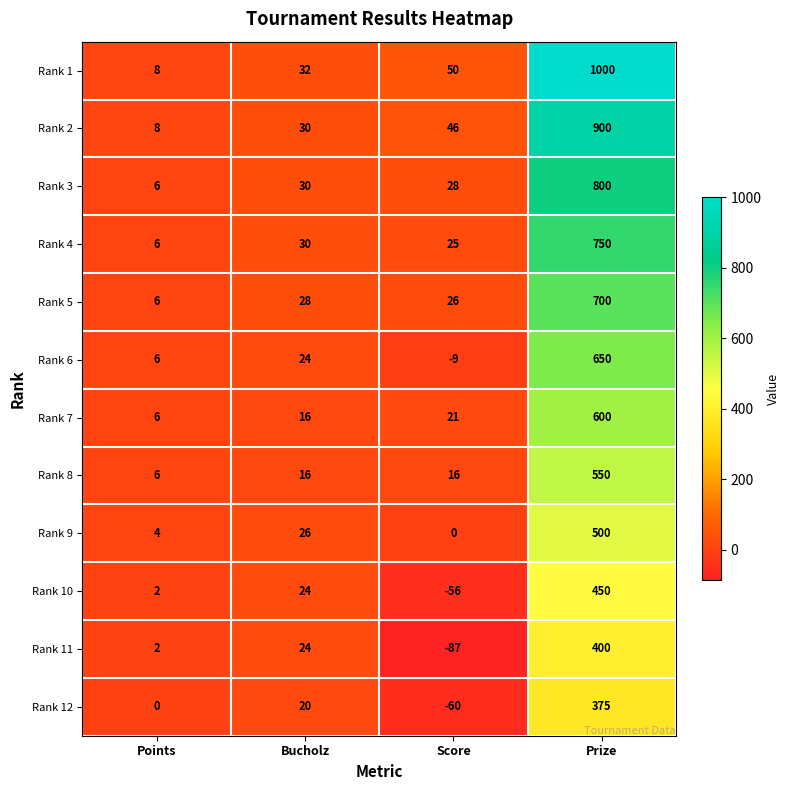

At which category does the chart reach its minimum across all series?

Score